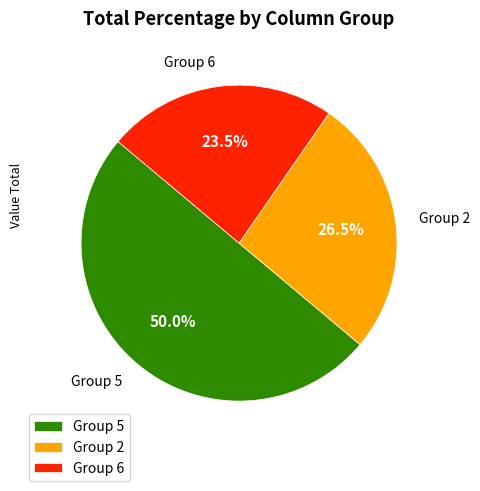

Count the number of slices in the pie.

3